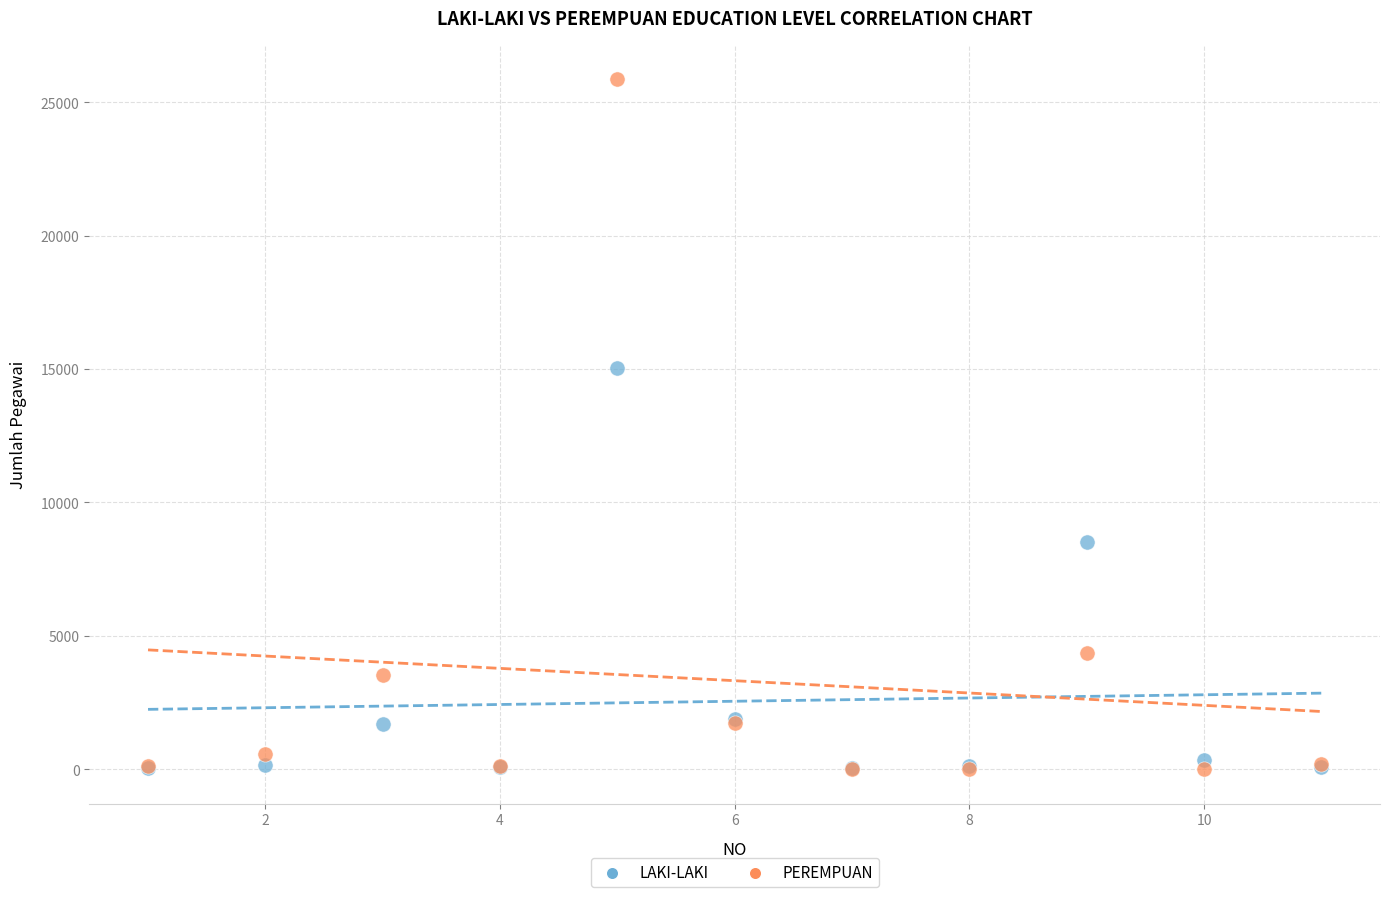

In the LAKI-LAKI series, what Y value is closest to 7534?

8509